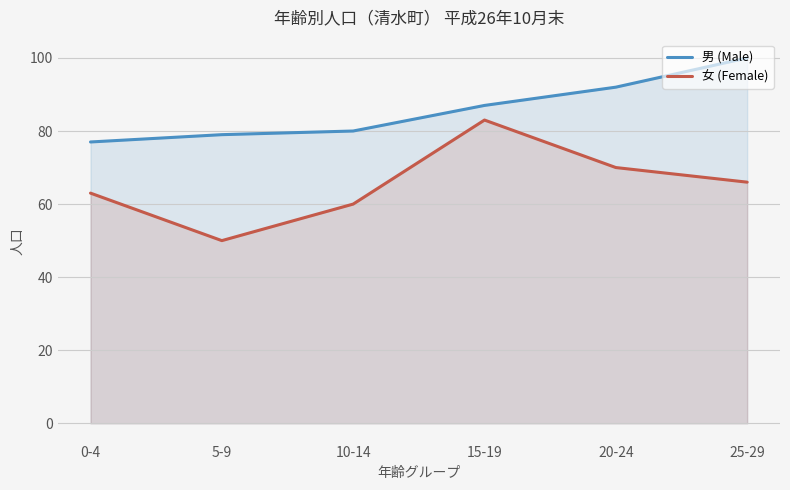

What is the difference between the maximum and minimum values in the 男 (Male) series?

23